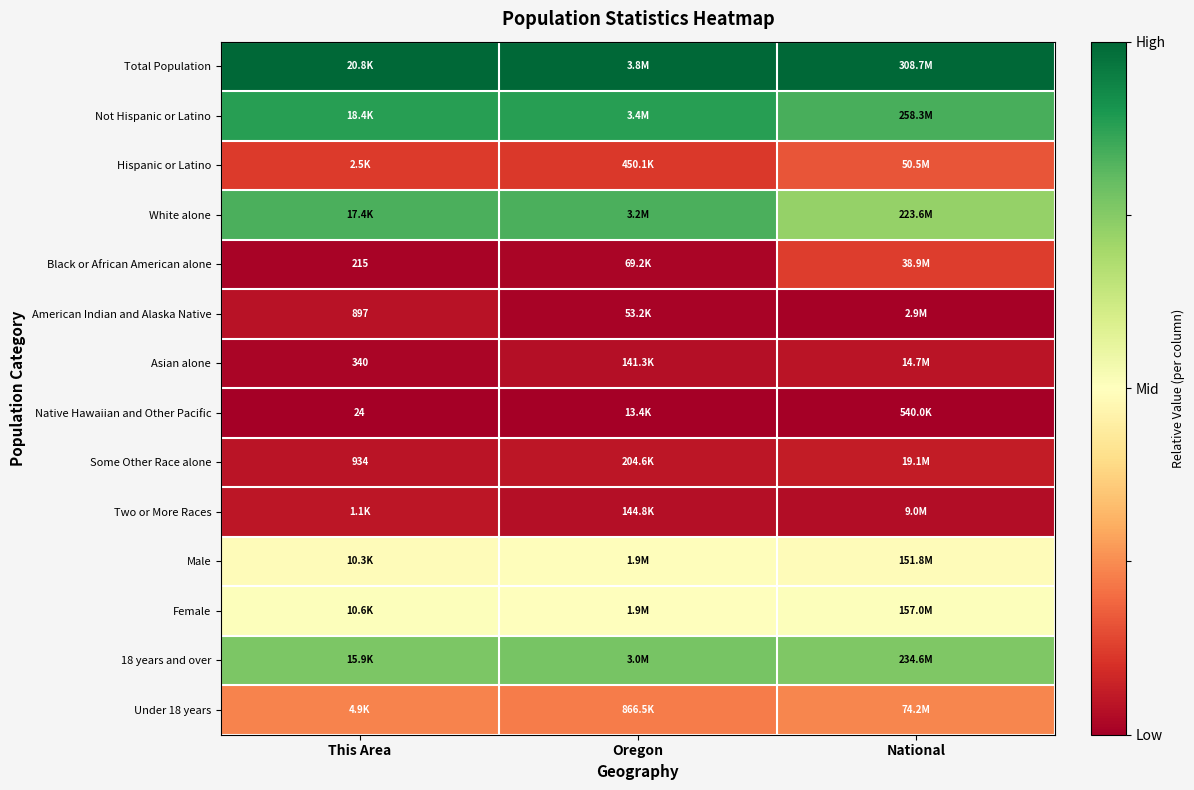

How many series are shown in this chart?

14